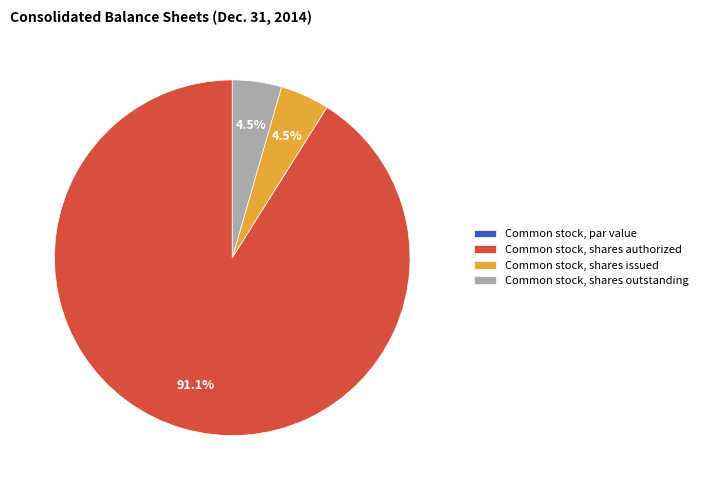

What is the largest slice in the pie chart?

Common stock, shares authorized